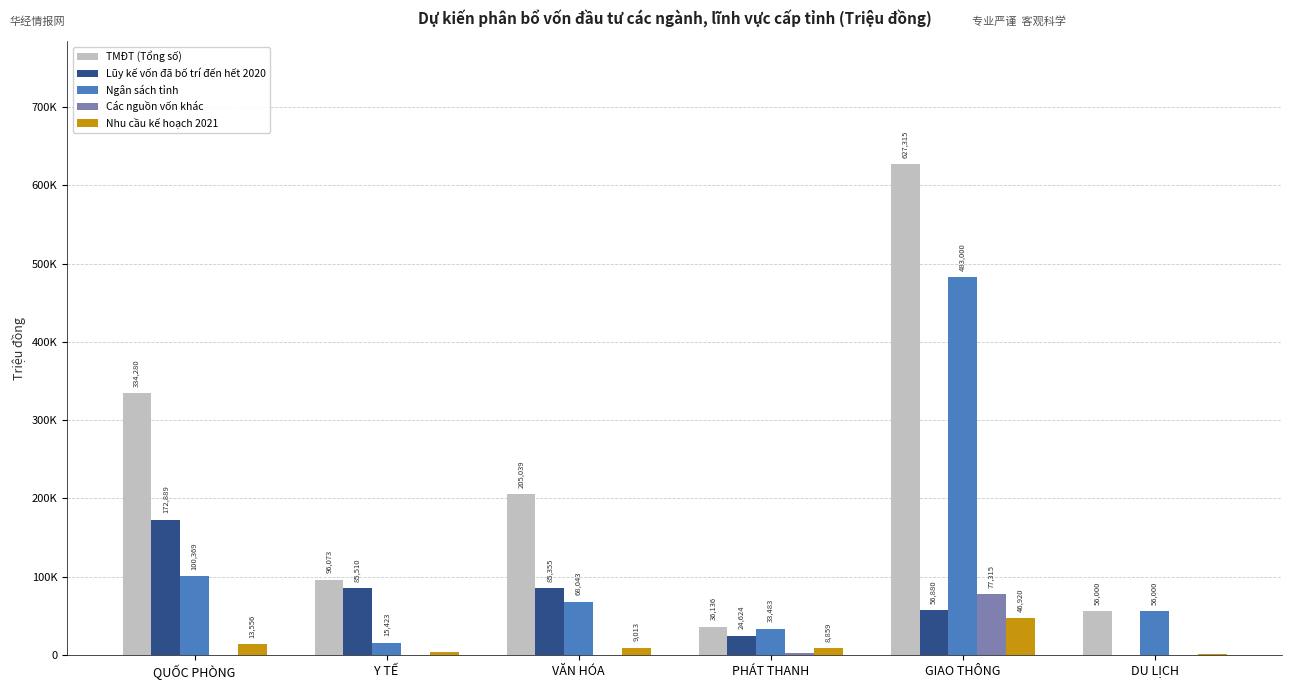

What is the difference between the Các nguồn vốn khác values at QUỐC PHÒNG and GIAO THÔNG?

77315.0